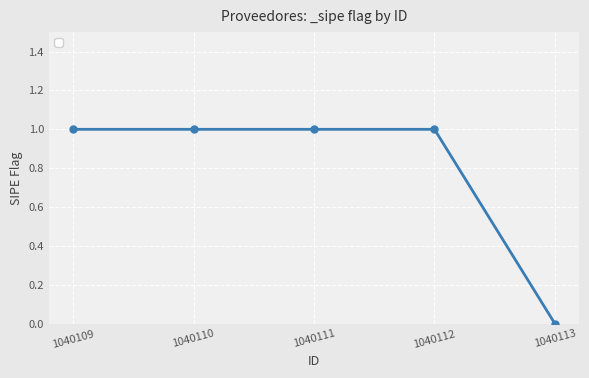

Read the value at 1040110.

1